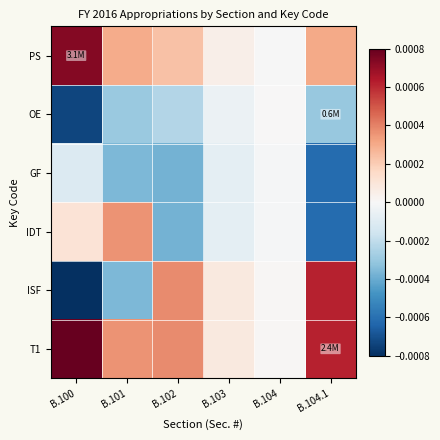

How many data points does each series have?

6